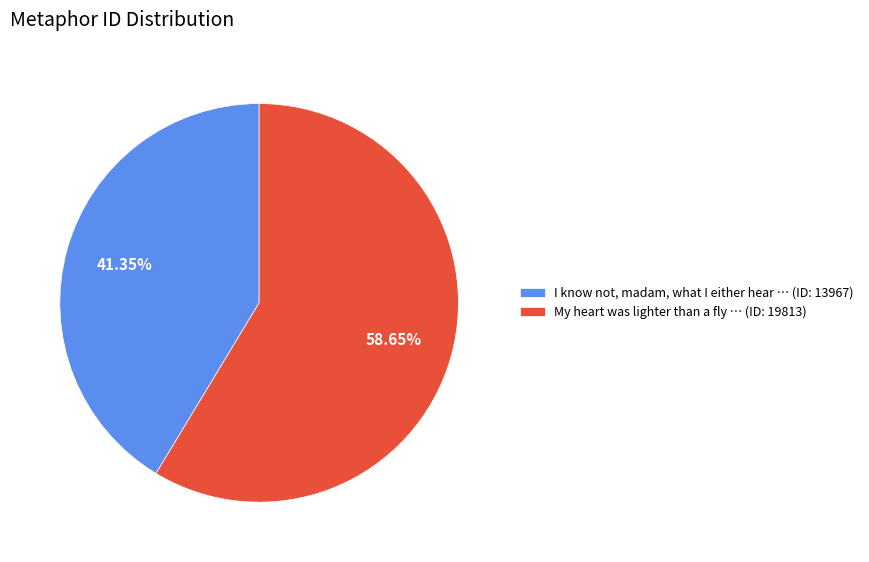

What is the total percentage of My heart was lighter than a fly and I know not, madam, what I either hear?

100.0%